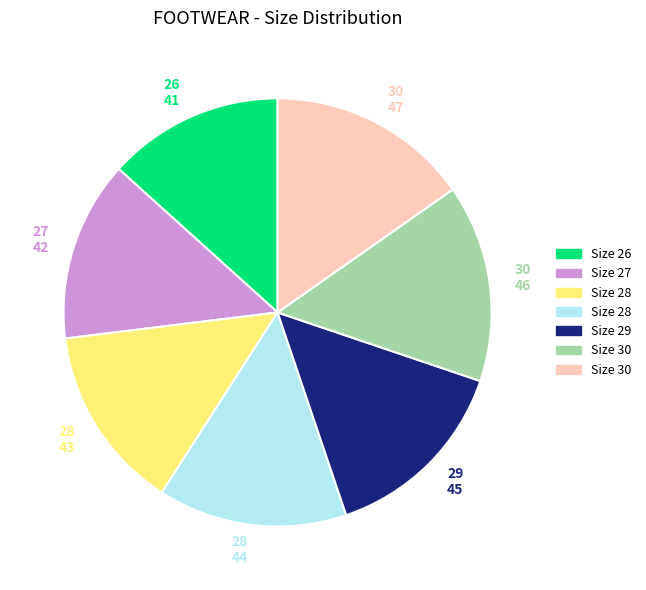

What is the ratio of the value at 29 45 to the value at 28 43?

1.0